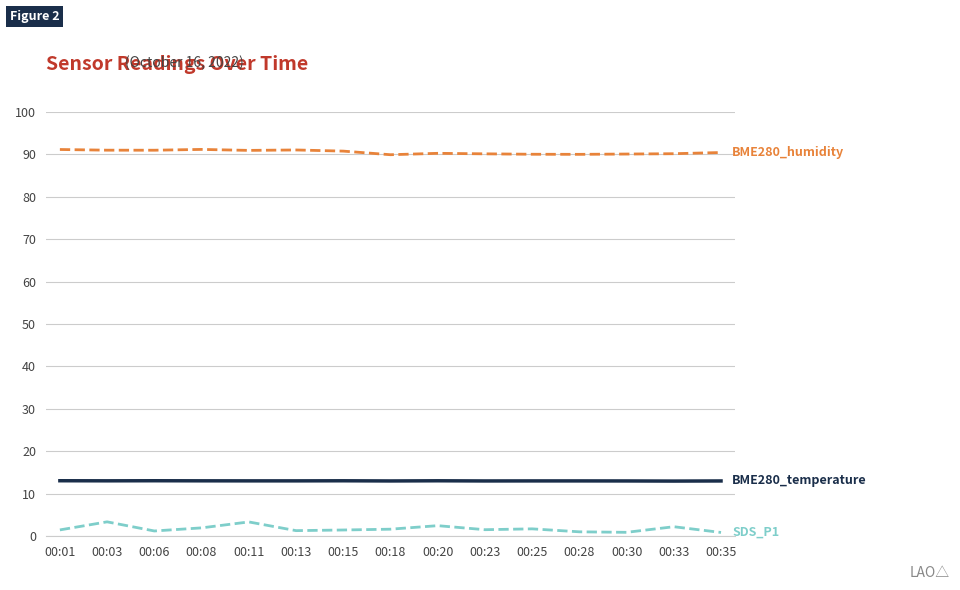

What is the greatest value displayed?

91.1